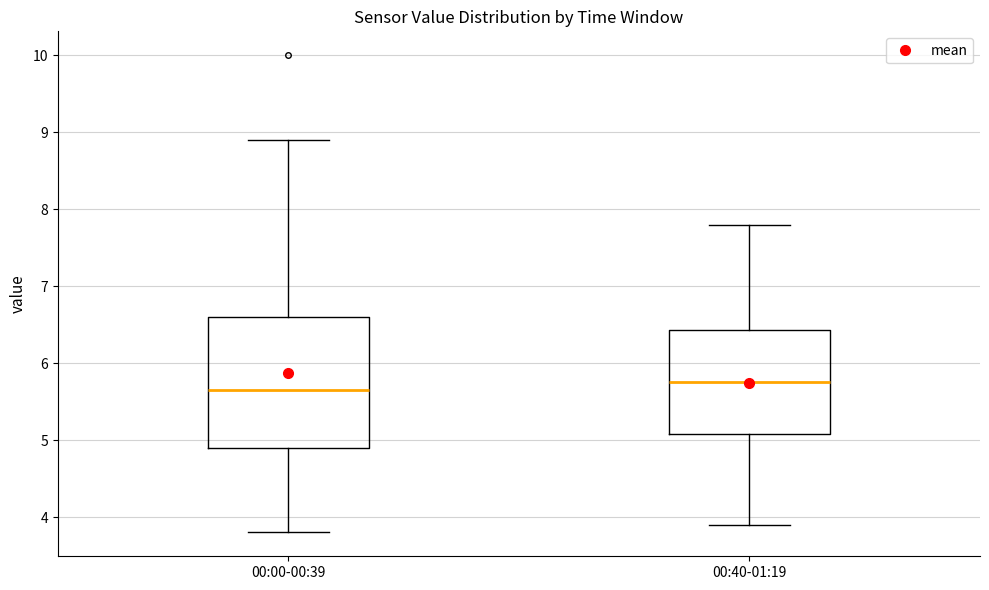

Where is the lower edge of the box for 00:40-01:19 on the y-axis? The values are not printed on the chart, so give them approximately, as read against the axis.

5.1